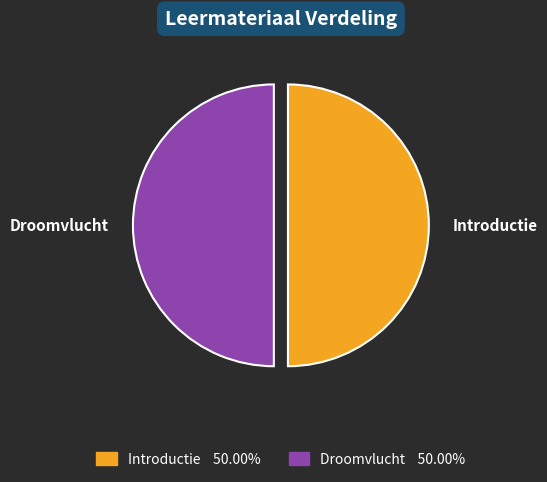

Is the sum of Droomvlucht and Introductie greater than half?

Yes